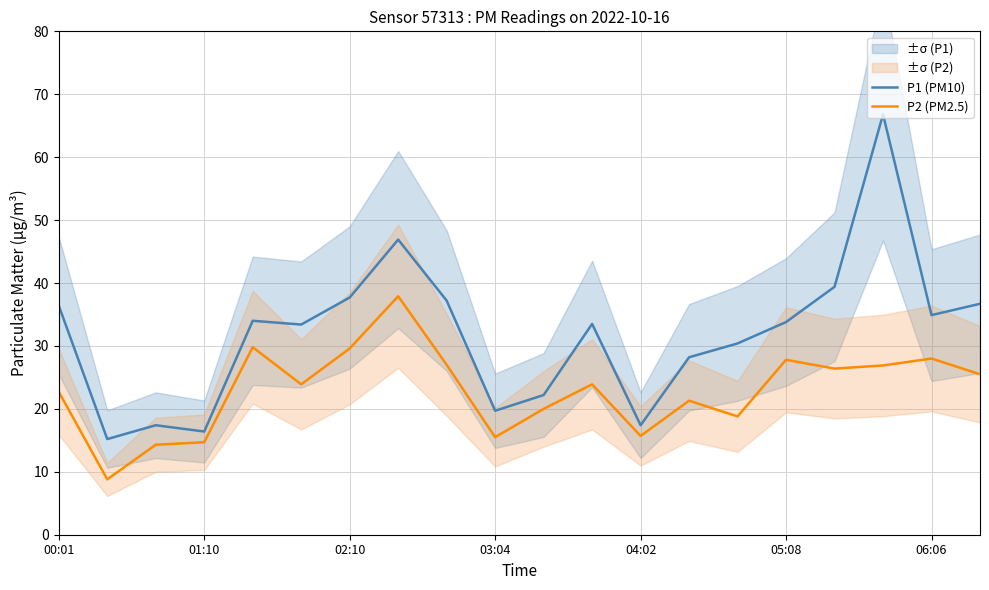

What is the lowest value of the P2 (PM2.5) series?

8.8